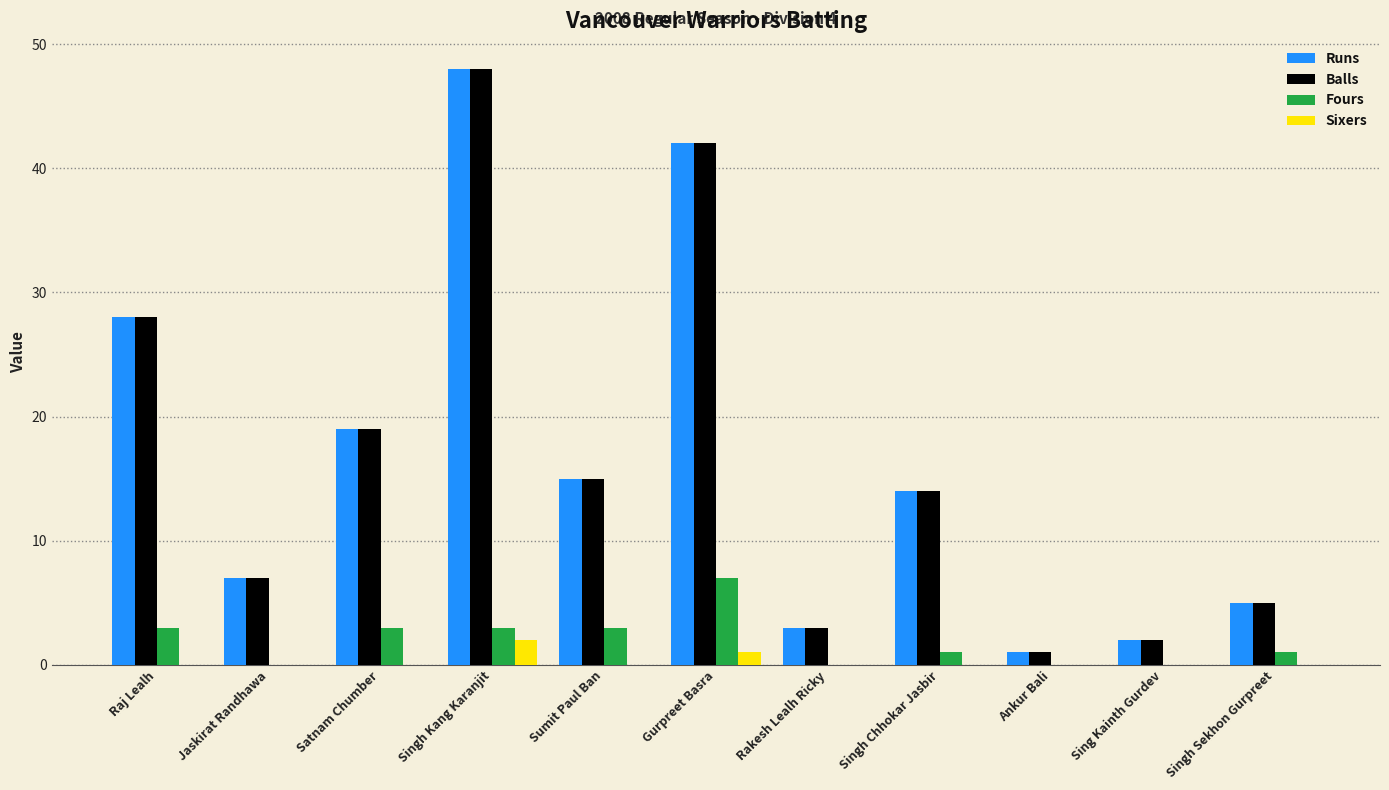

Reading left to right, what are all the values shown in this chart?

Runs: Raj Lealh=28	Jaskirat Randhawa=7	Satnam Chumber=19	Singh Kang Karanjit=48	Sumit Paul Ban=15	Gurpreet Basra=42	Rakesh Lealh Ricky=3	Singh Chhokar Jasbir=14	Ankur Bali=1	Sing Kainth Gurdev=2	Singh Sekhon Gurpreet=5
Balls: Raj Lealh=28	Jaskirat Randhawa=7	Satnam Chumber=19	Singh Kang Karanjit=48	Sumit Paul Ban=15	Gurpreet Basra=42	Rakesh Lealh Ricky=3	Singh Chhokar Jasbir=14	Ankur Bali=1	Sing Kainth Gurdev=2	Singh Sekhon Gurpreet=5
Fours: Raj Lealh=3	Jaskirat Randhawa=0	Satnam Chumber=3	Singh Kang Karanjit=3	Sumit Paul Ban=3	Gurpreet Basra=7	Rakesh Lealh Ricky=0	Singh Chhokar Jasbir=1	Ankur Bali=0	Sing Kainth Gurdev=0	Singh Sekhon Gurpreet=1
Sixers: Raj Lealh=0	Jaskirat Randhawa=0	Satnam Chumber=0	Singh Kang Karanjit=2	Sumit Paul Ban=0	Gurpreet Basra=1	Rakesh Lealh Ricky=0	Singh Chhokar Jasbir=0	Ankur Bali=0	Sing Kainth Gurdev=0	Singh Sekhon Gurpreet=0